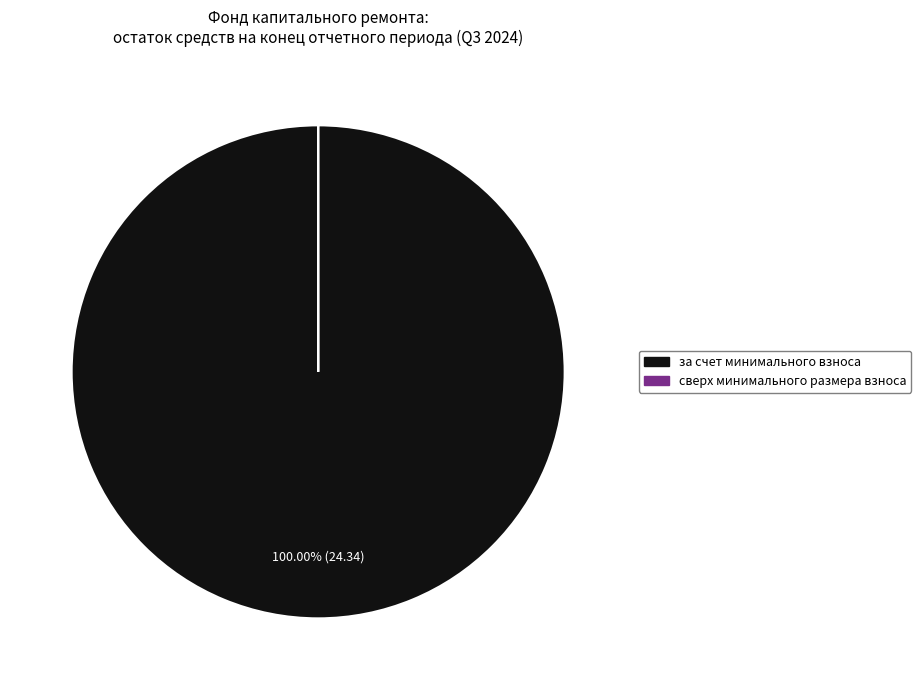

Which category has the biggest portion of the pie?

за счет минимального взноса